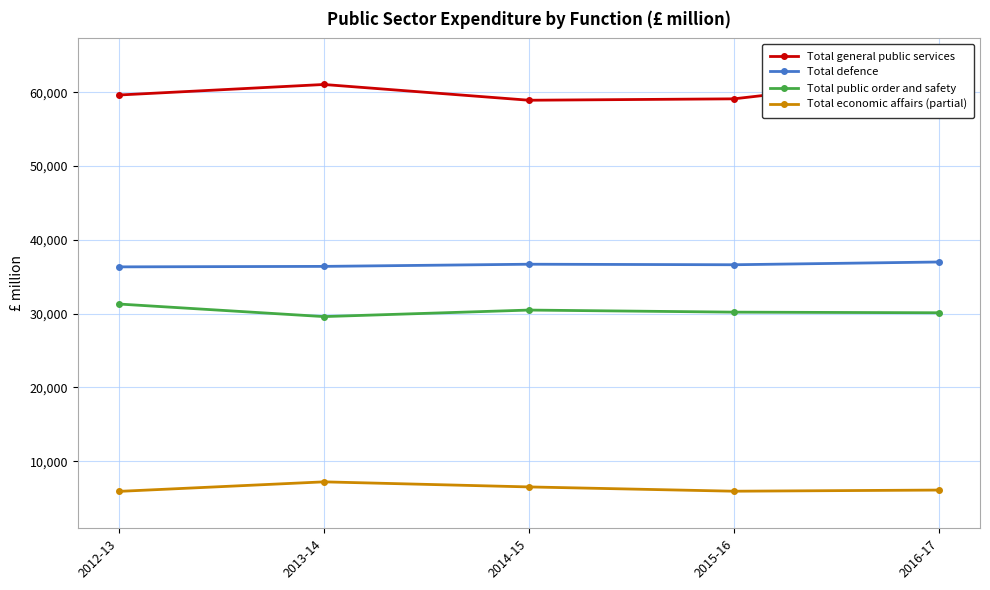

True or false: Total public order and safety and Total defence cross at least once.

False